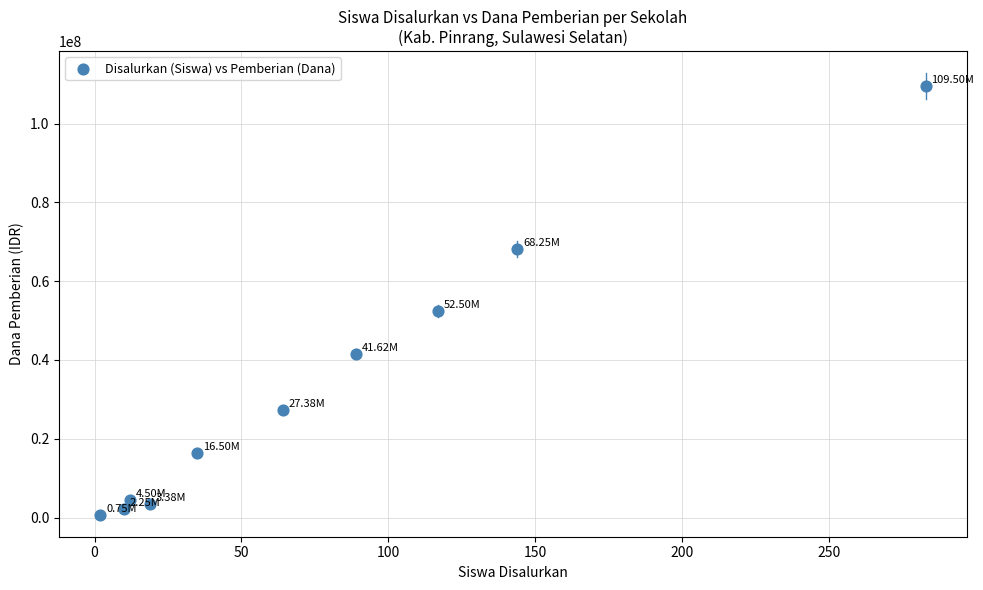

What is the average Y value?

32662500